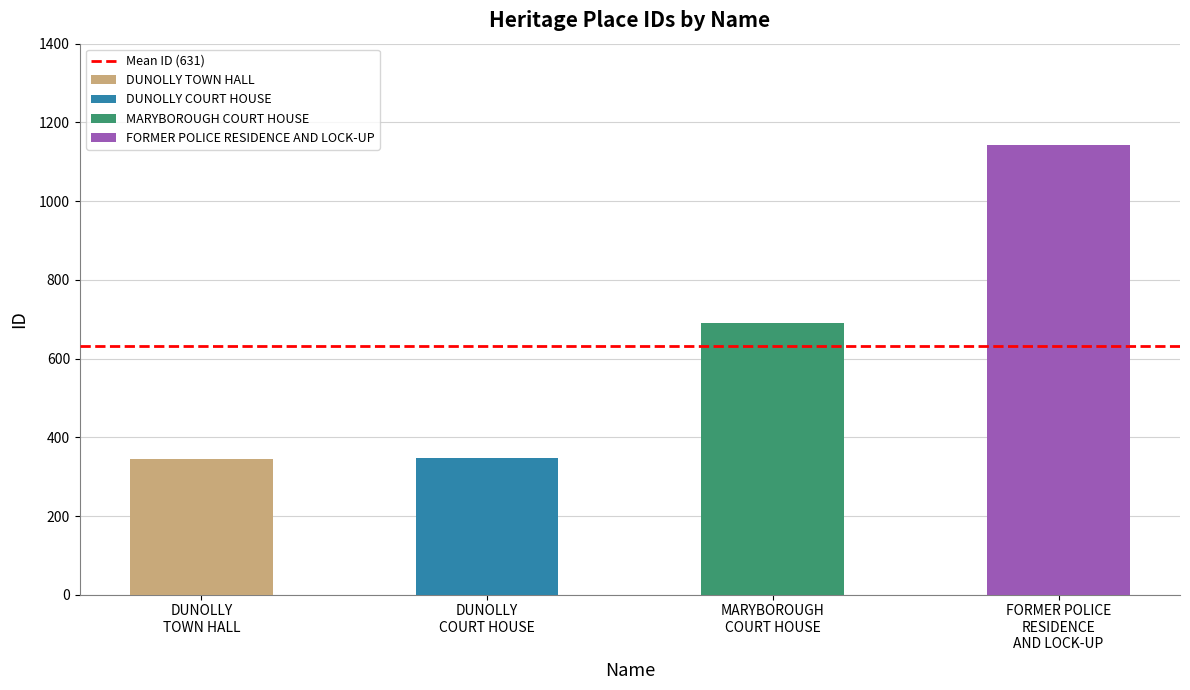

Approximately how many times larger is the value at DUNOLLY COURT HOUSE compared to MARYBOROUGH COURT HOUSE?

0.5